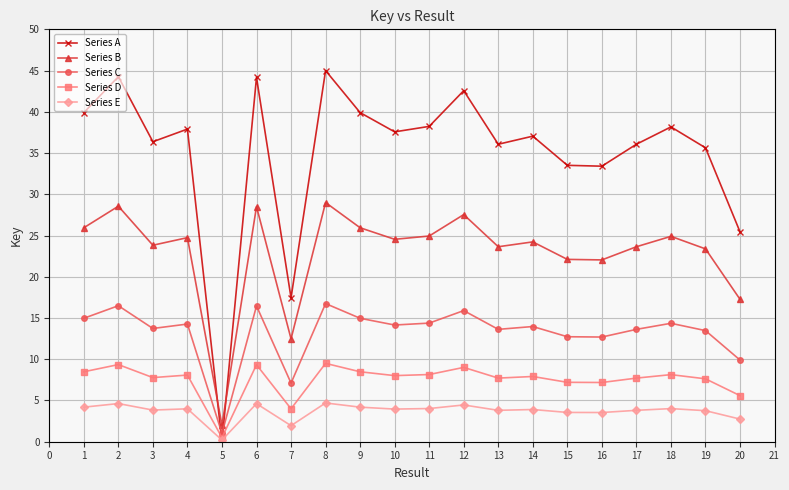

What are all the series names shown in the legend?

Series A, Series B, Series C, Series D, Series E